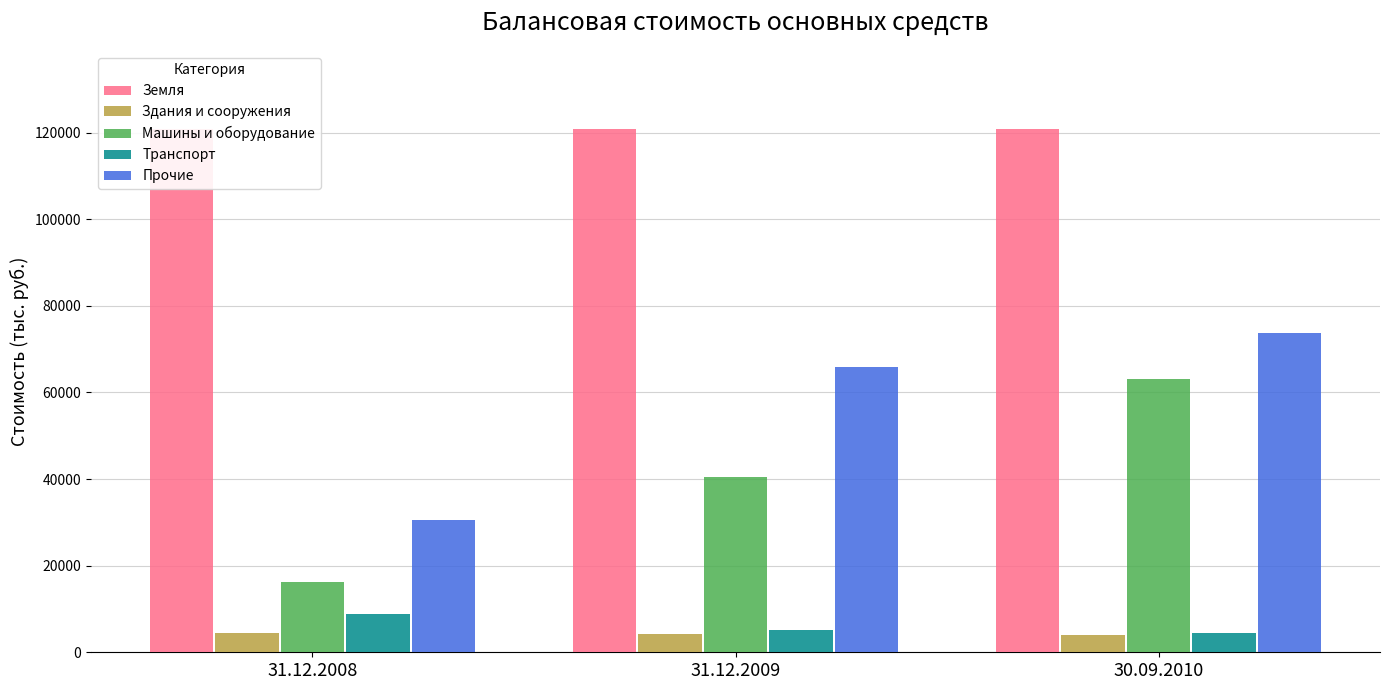

What is the highest value of the Транспорт series?

8879.0